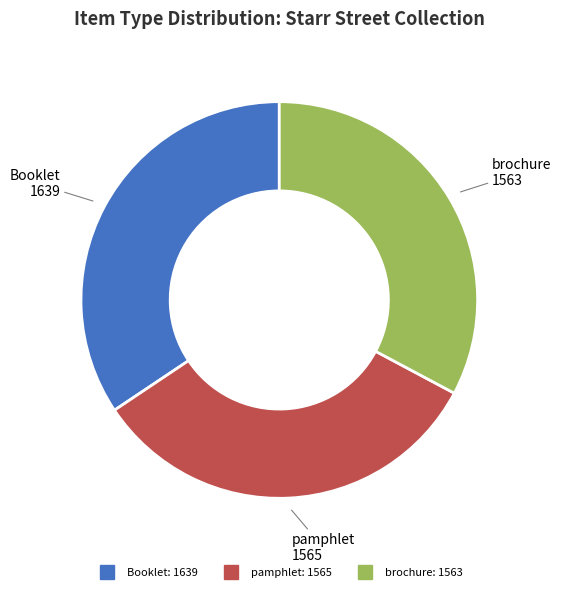

Which category has the biggest portion of the pie?

Booklet